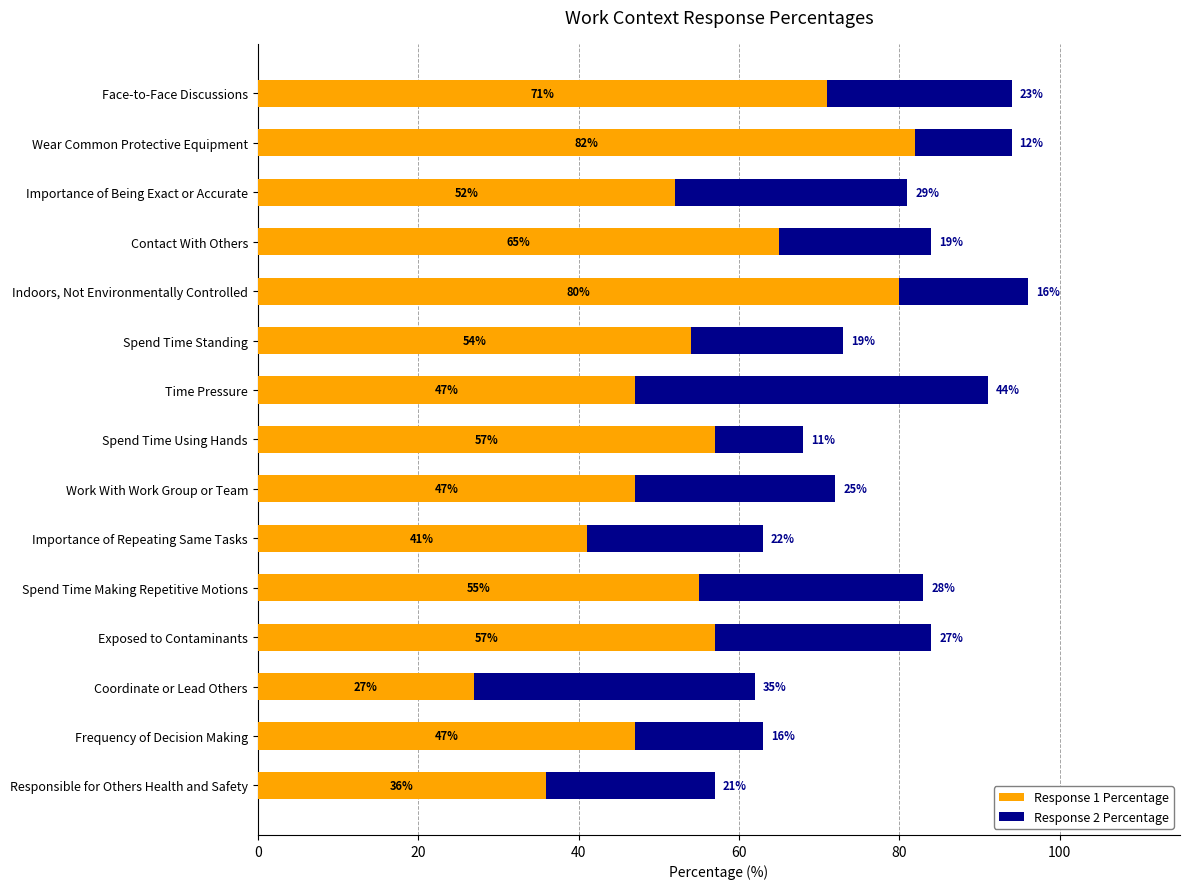

What is the difference between the maximum and minimum values in the Response 1 Percentage series?

55